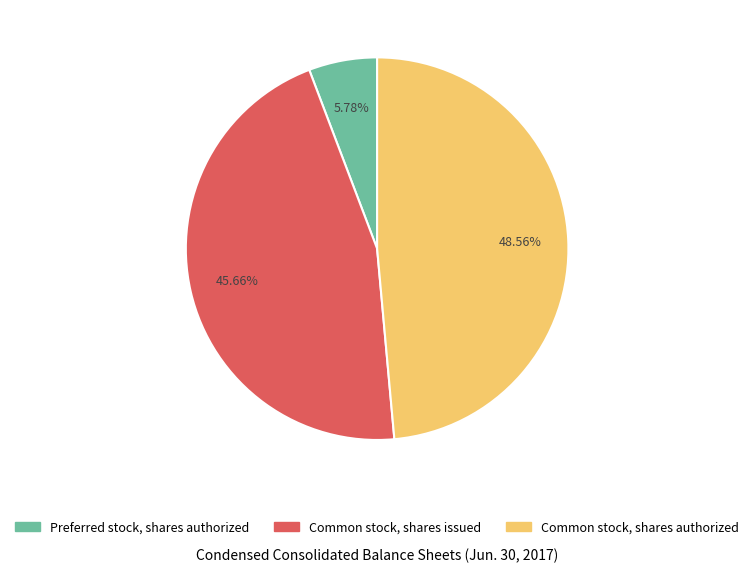

Which category has the smallest portion of the pie?

Preferred stock, shares authorized